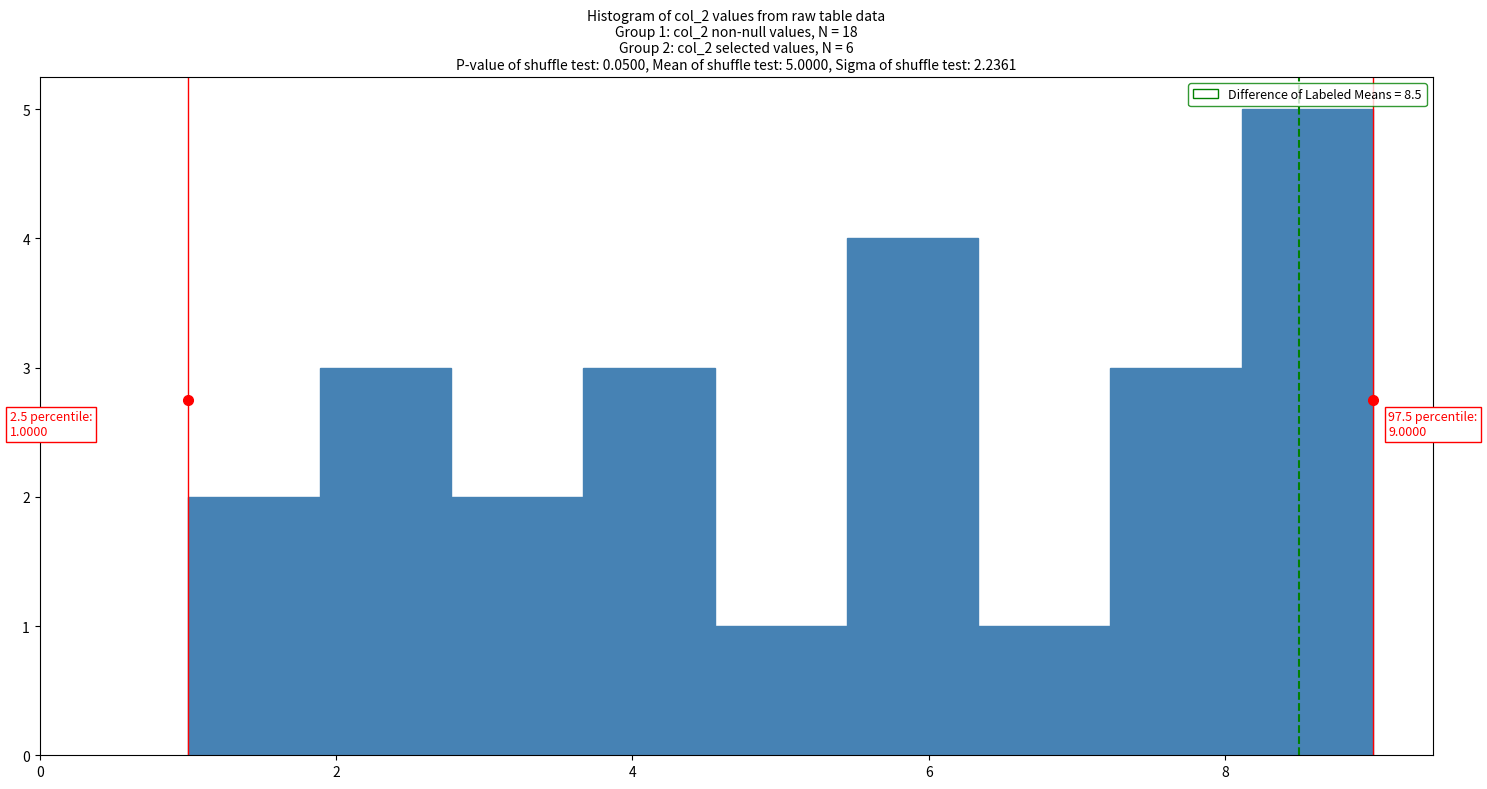

Which range on the x-axis has the tallest bar?

8.2 to 9.0